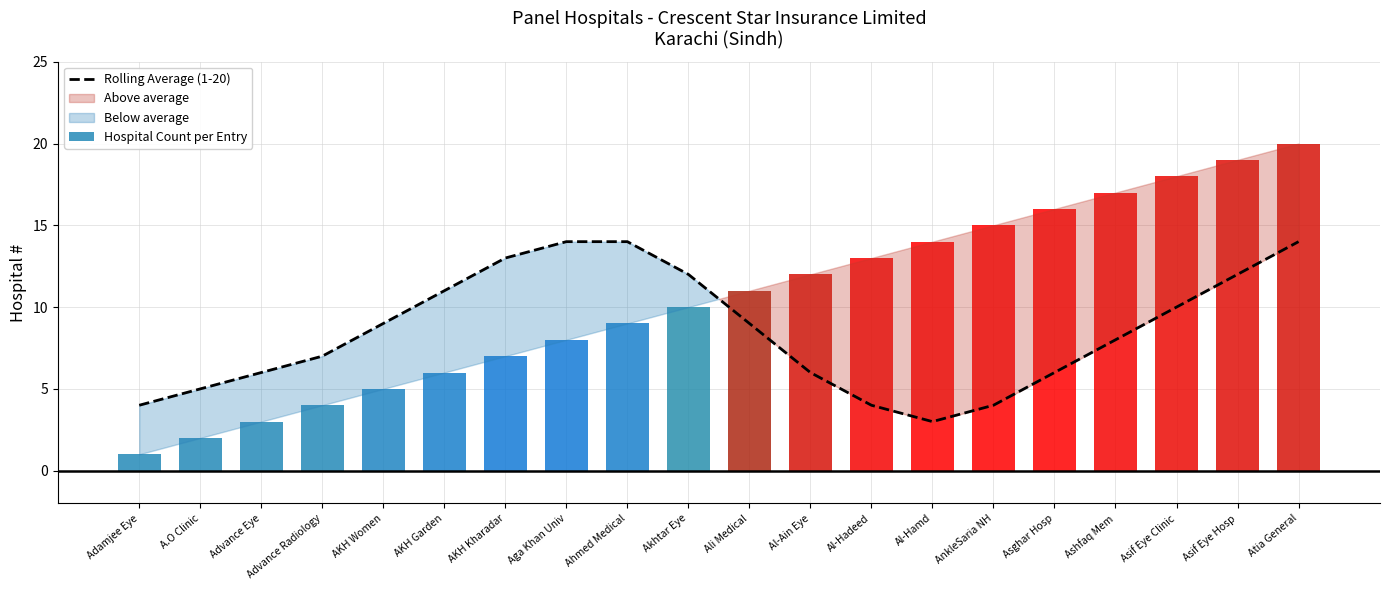

True or false: Hospital Count per Entry has a value of 1 at Adamjee Eye.

True